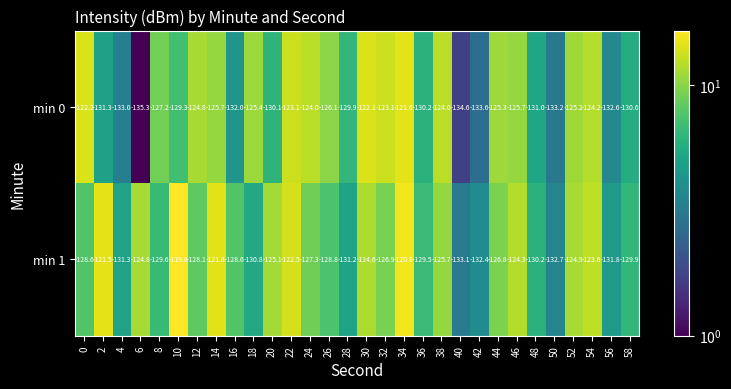

Is it true that min 1 equals -183.2 at 36?

False